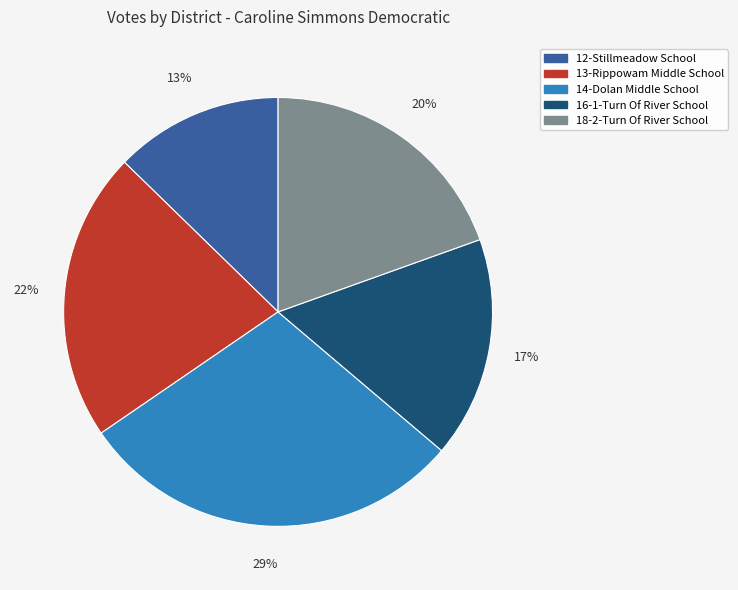

Does 13-Rippowam Middle School represent more than half of the total?

No